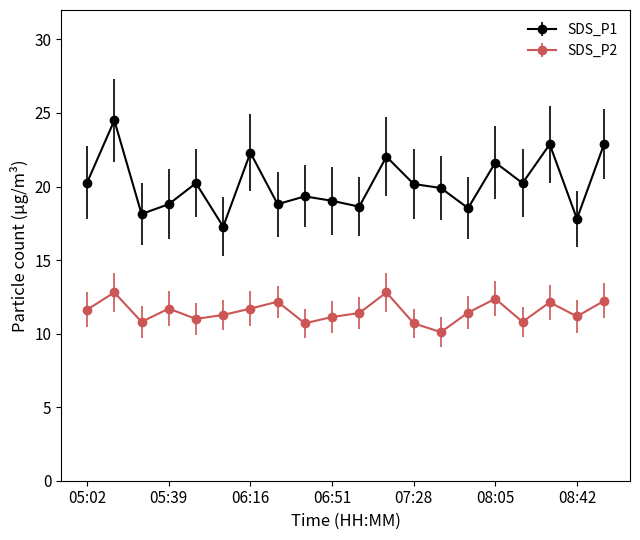

What is the difference between the maximum and second lowest values in the SDS_P1 series?

6.7